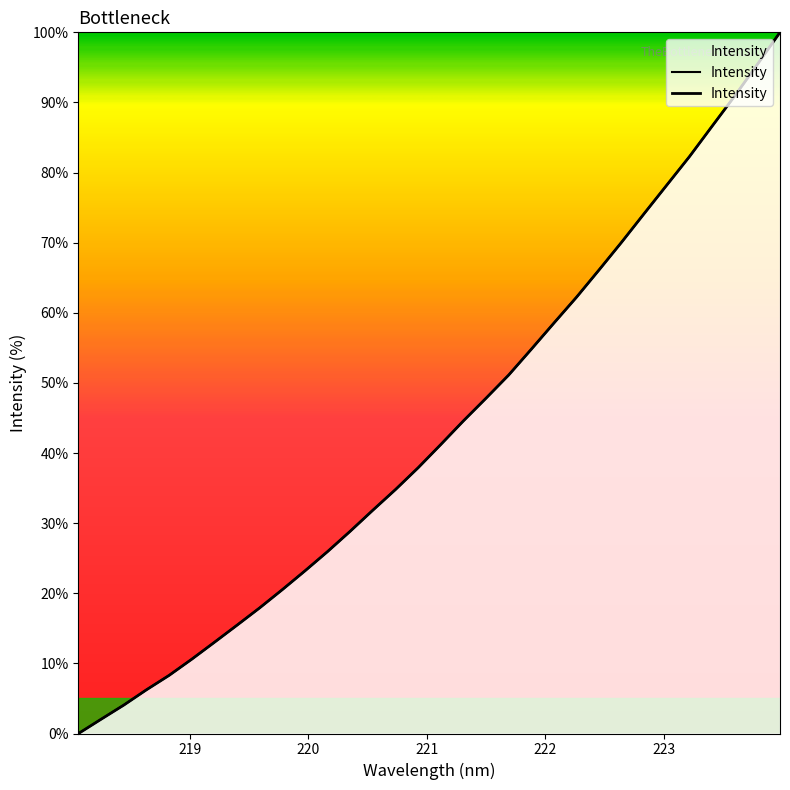

Reading right to left, what are all the values shown in this chart?

100.0	95.4	90.9	86.6	82.3	78.2	74.2	70.1	66.1	62.2	58.5	54.8	51.1	47.8	44.6	41.2	37.9	34.8	31.9	28.9	26.0	23.2	20.5	17.9	15.5	13.0	10.6	8.3	6.2	4.1	2.0	0.0